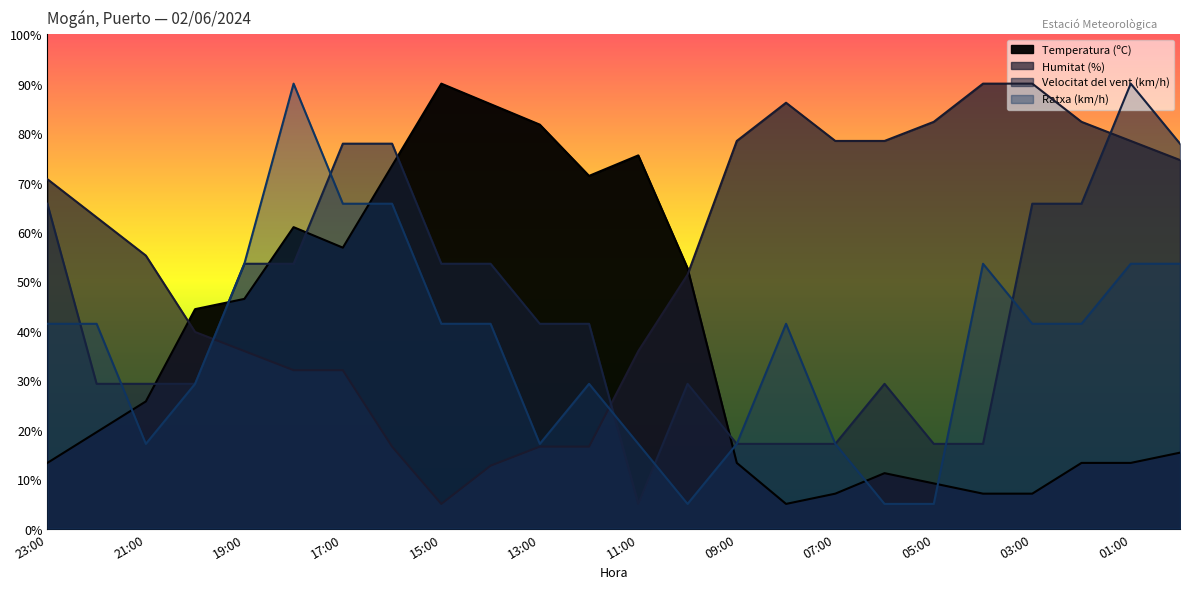

Rank the series at 06:00 from lowest to highest value.

Ratxa (km/h), Temperatura (ºC), Velocitat del vent (km/h), Humitat (%)